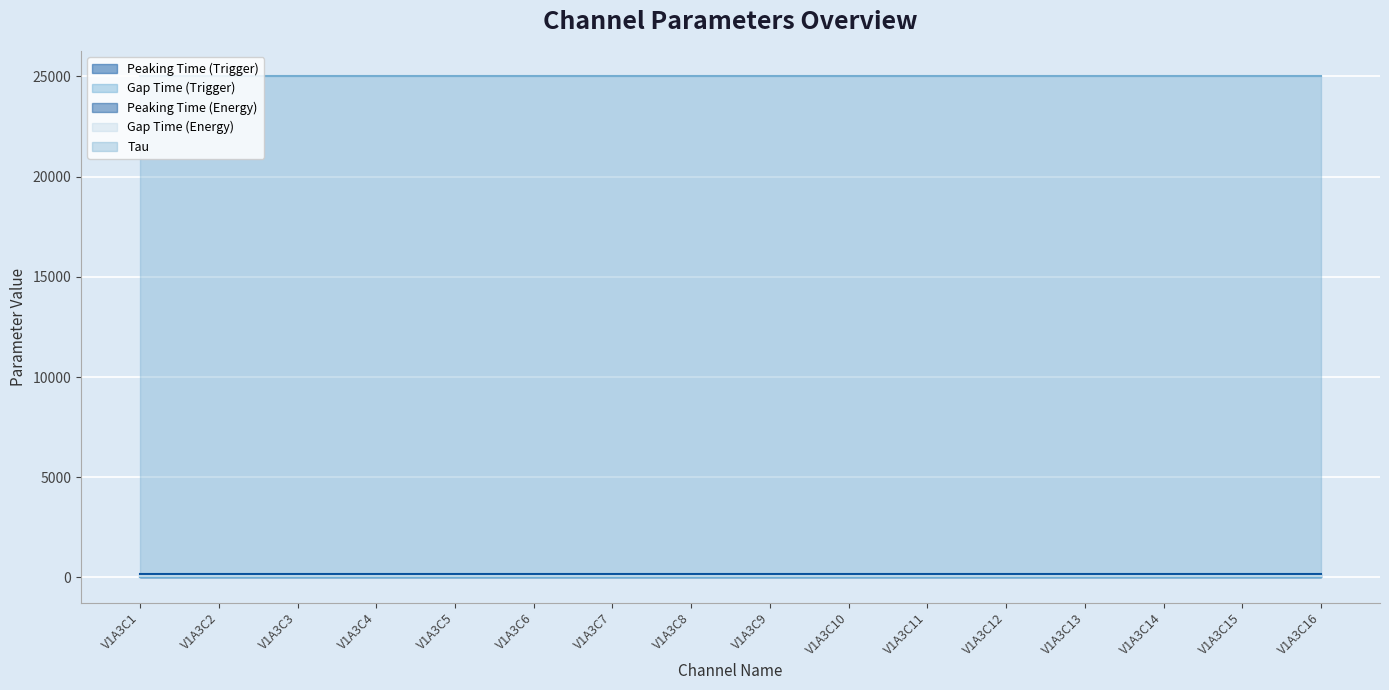

The Tau series shows 25000 at V1A3C4. True or false?

True